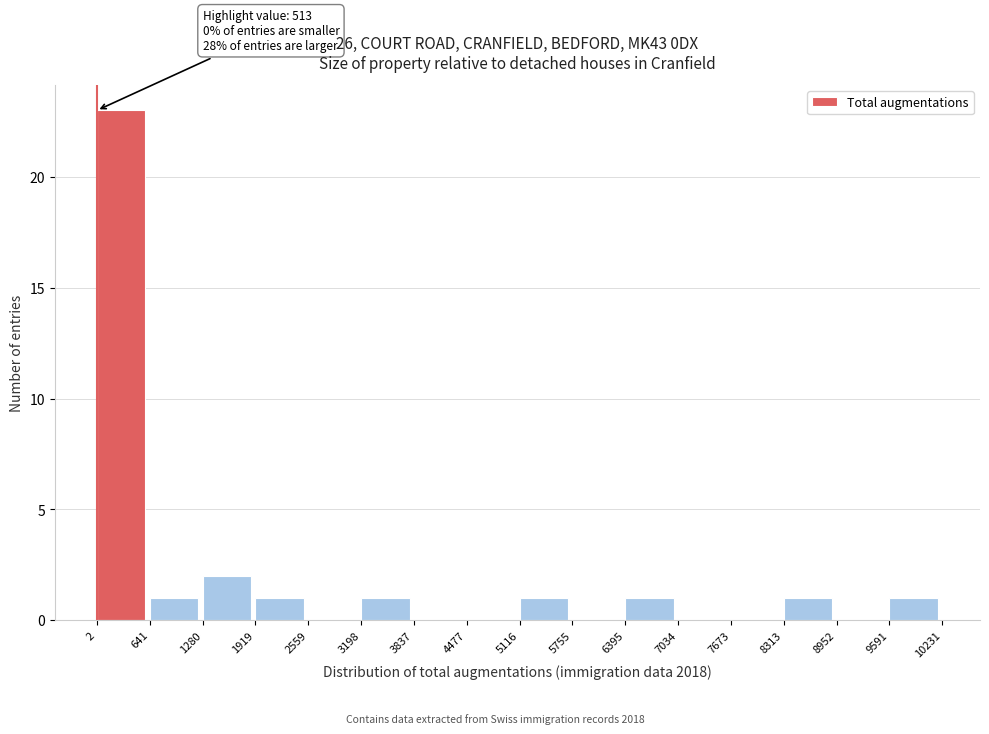

Over which range of the x-axis is the bar tallest?

2 to 641